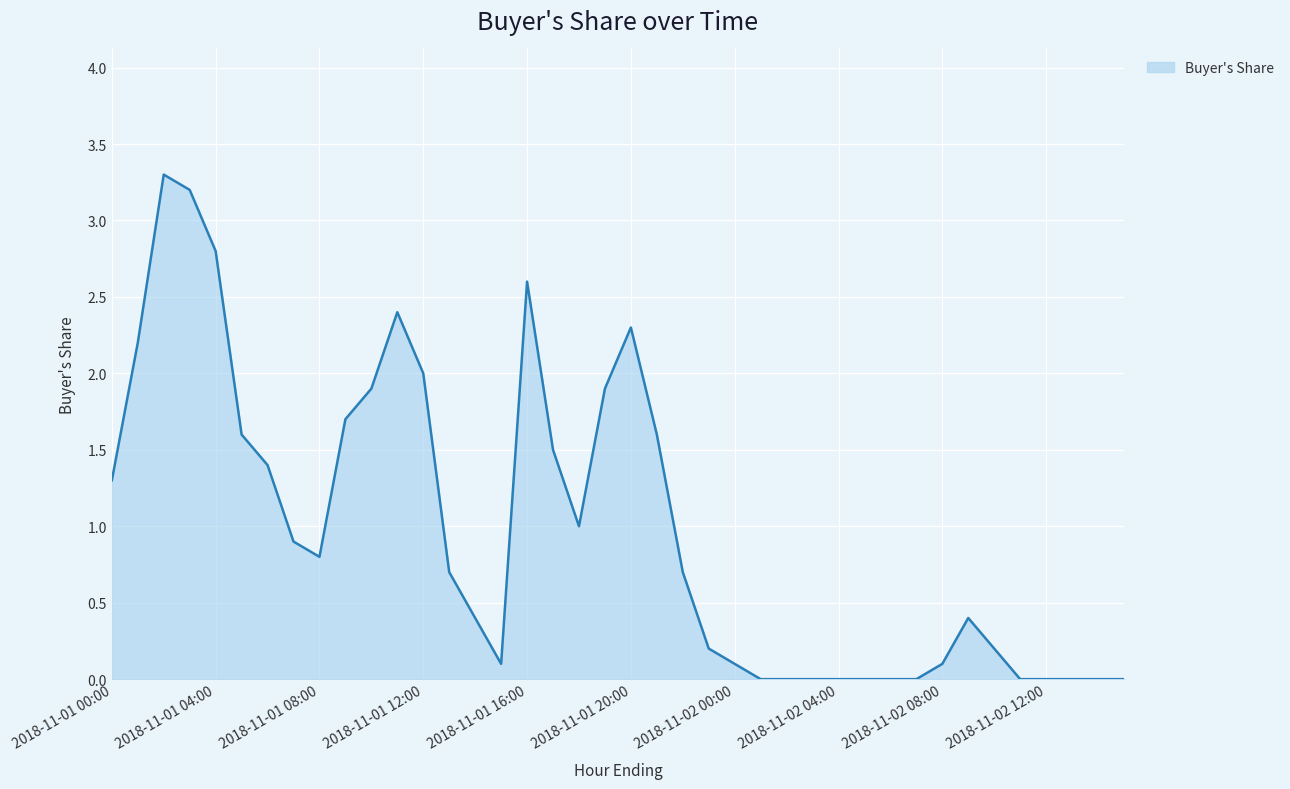

What is the difference between the maximum and minimum values?

3.3